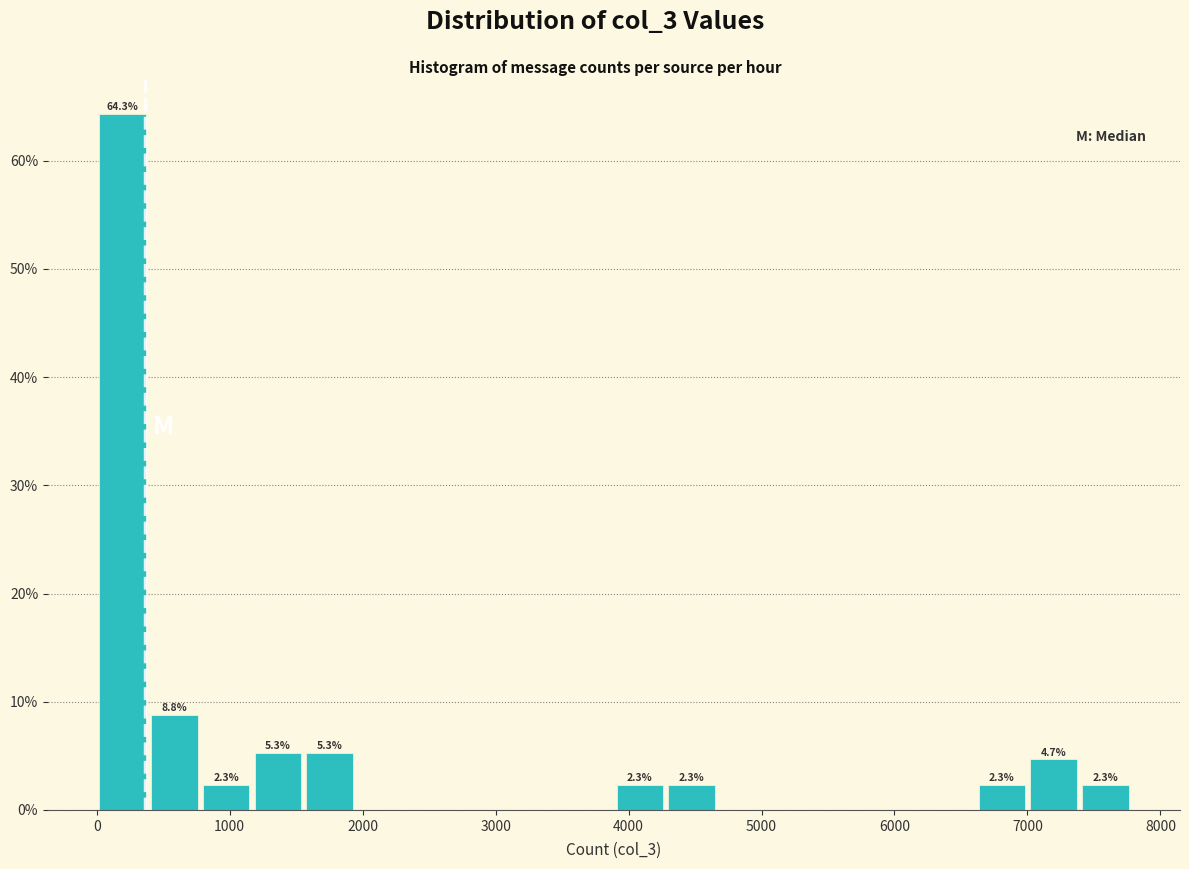

Read against the x-axis, roughly where is the centre of the tallest bar?

200